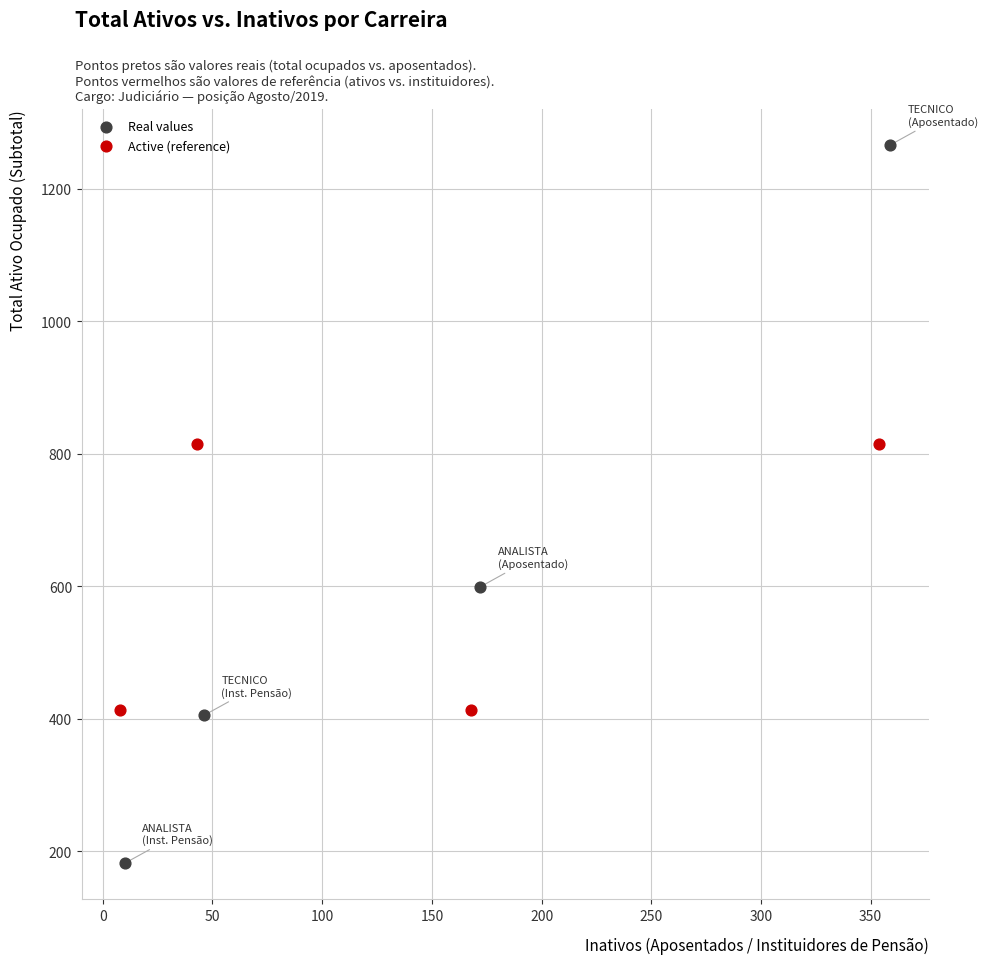

What are all the series names shown in the legend?

Real values, Active (reference)